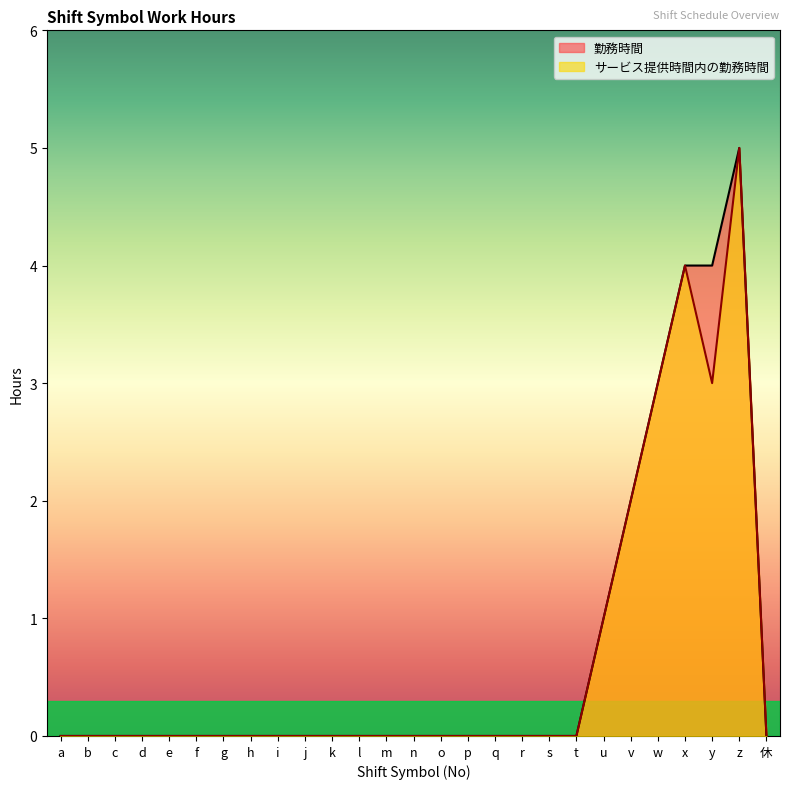

Is it true that 勤務時間 equals 0 at d?

True